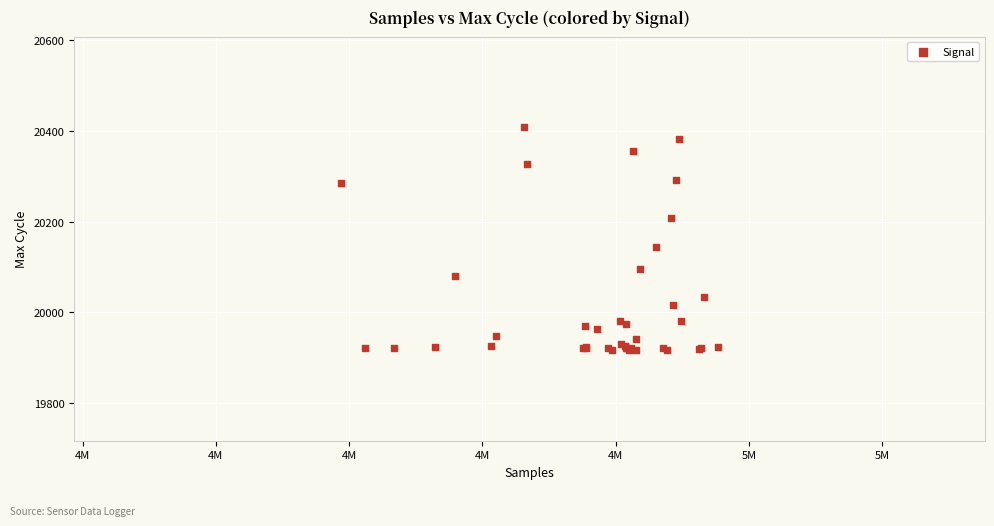

What Y value in the scatter plot is closest to 20162?

20144